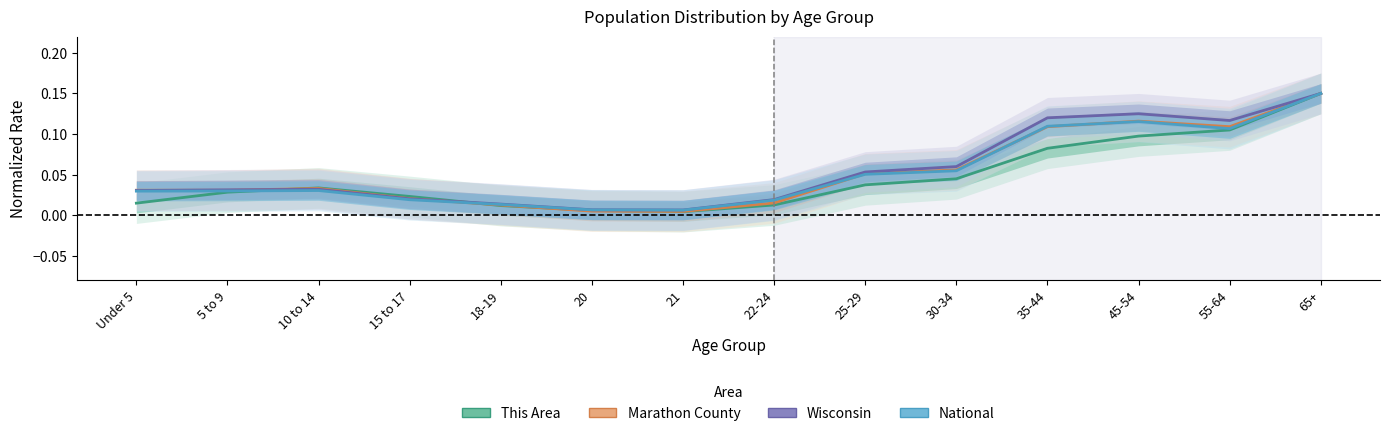

What is the sum of all Marathon County values?

0.7